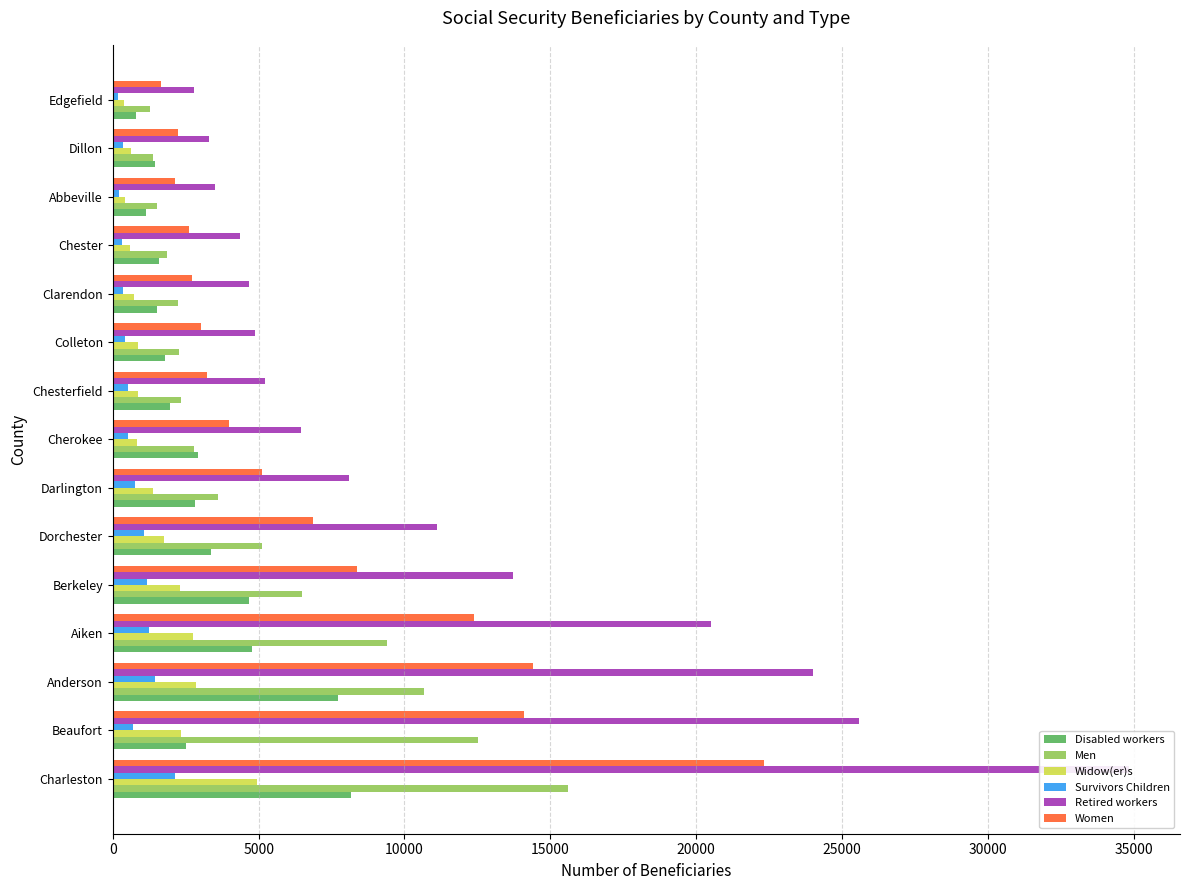

True or false: Widow(er)s has a value of 850 at 9.

True